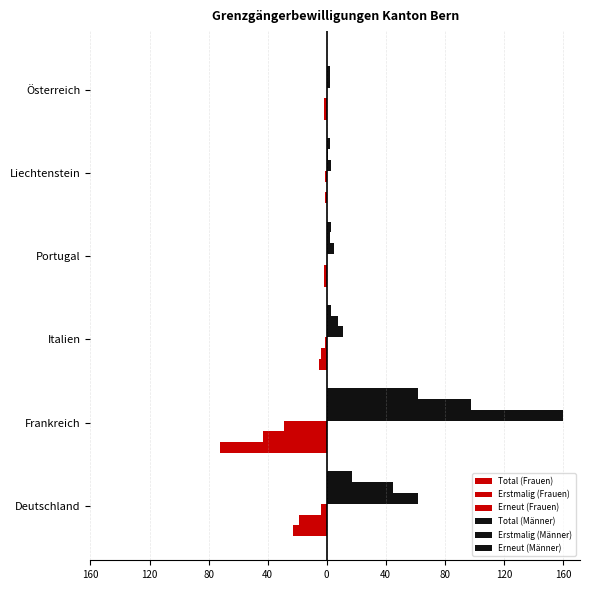

What is the difference between the maximum and second lowest values in the Total (Frauen) series?

22